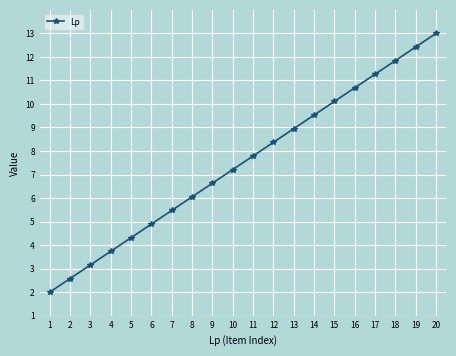

True or false: the data shows 21.7 at 20.

False